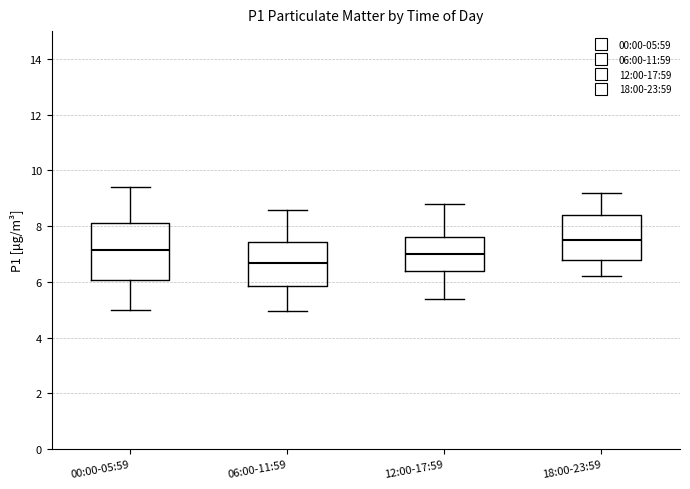

Where is the lower edge of the box for 06:00-11:59 on the y-axis? The values are not printed on the chart, so give them approximately, as read against the axis.

5.8